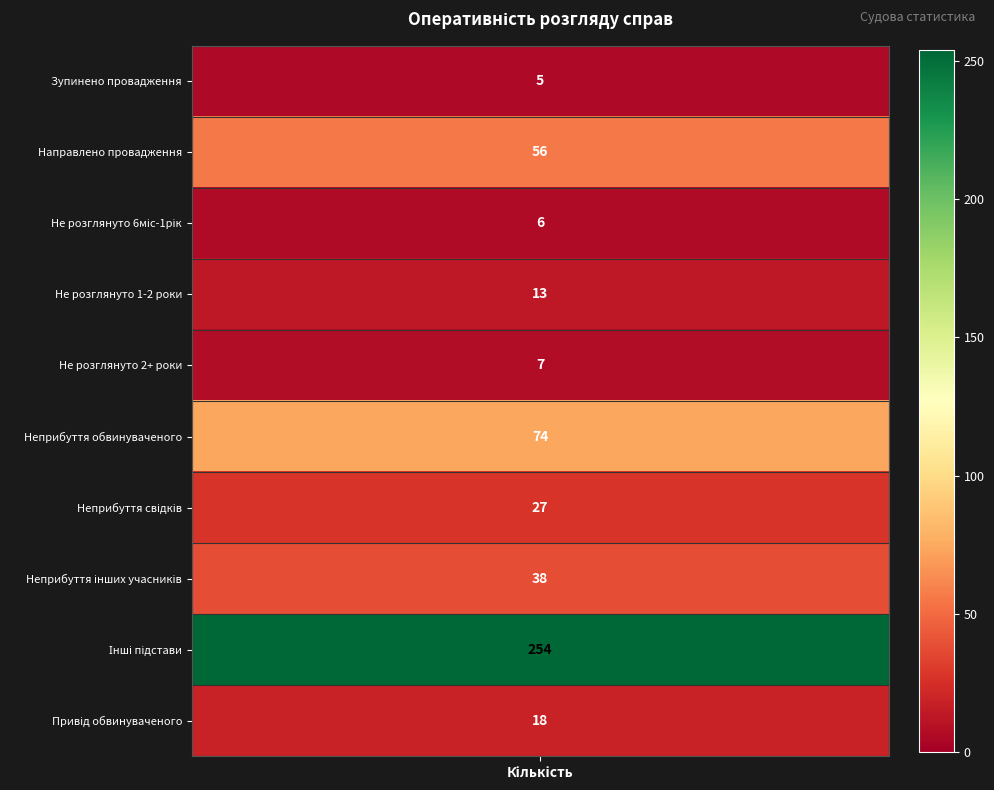

Rank the series by their maximum value, from lowest to highest.

Кількість справ, в яких зупинено провадження, не розглянуто понад 6 міс до 1 року, не розглянуто понад 2 роки, не розглянуто понад 1 рік до 2 років, Застосовано привід обвинуваченого, Неприбуття свідків, потерпілих, Неприбуття інших учасників, Кількість справ, в яких провадження направлено, Неприбуття обвинуваченого, Інші підстави